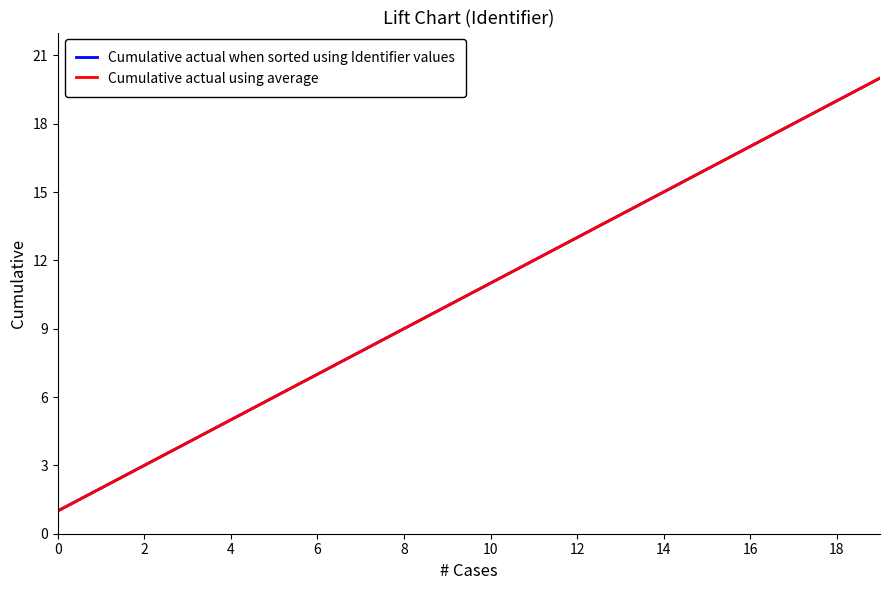

True or false: Cumulative actual when sorted using Identifier values and Cumulative actual using average intersect in this chart.

False